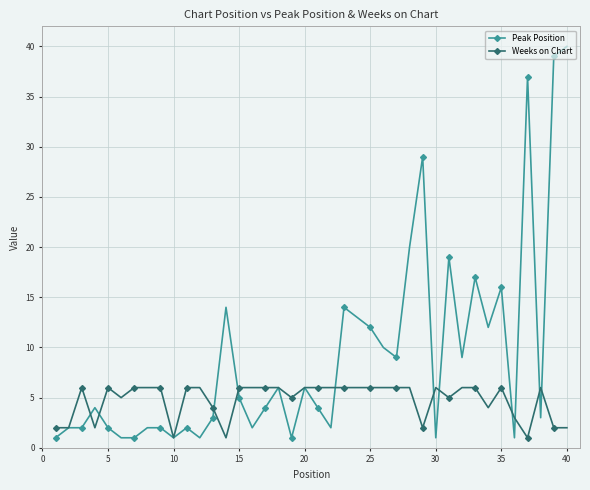

What is the value of the Weeks on Chart point at the 38th from the left?

6